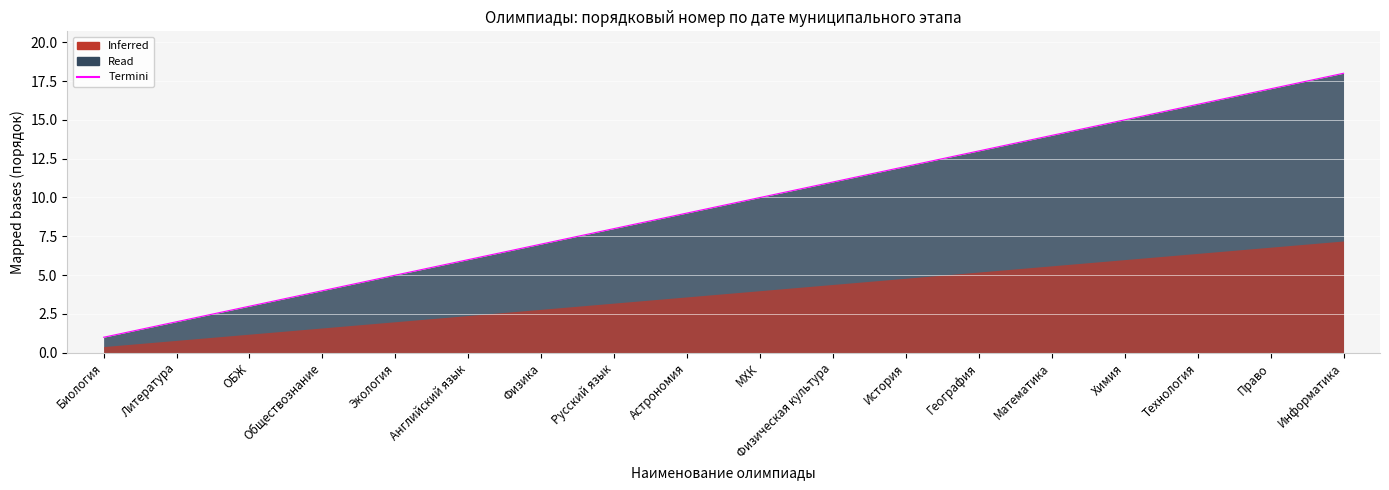

The chart shows a value of 15 at Астрономия. True or false?

False